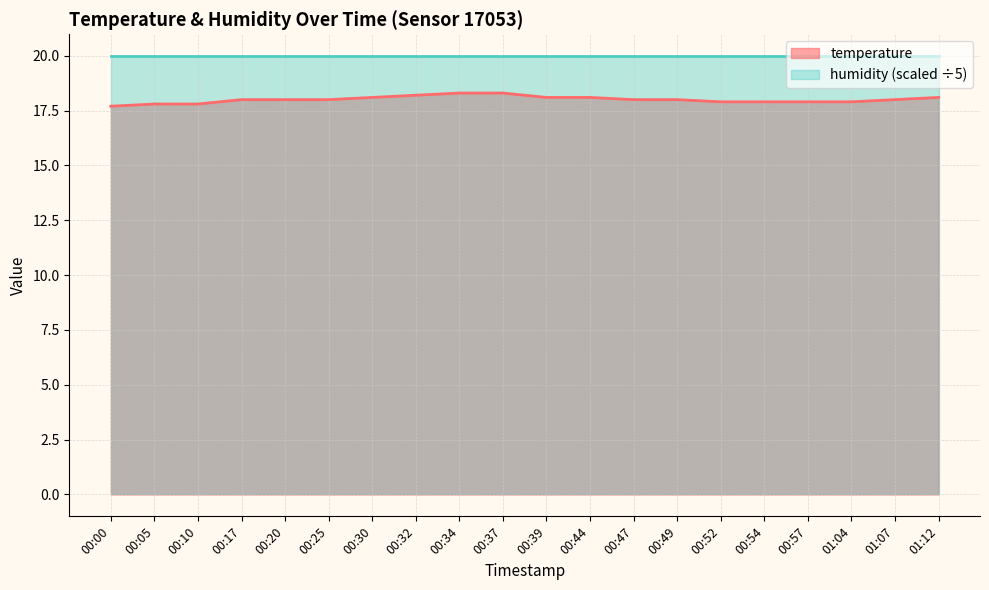

What is the total value across all series at 00:32?

38.2